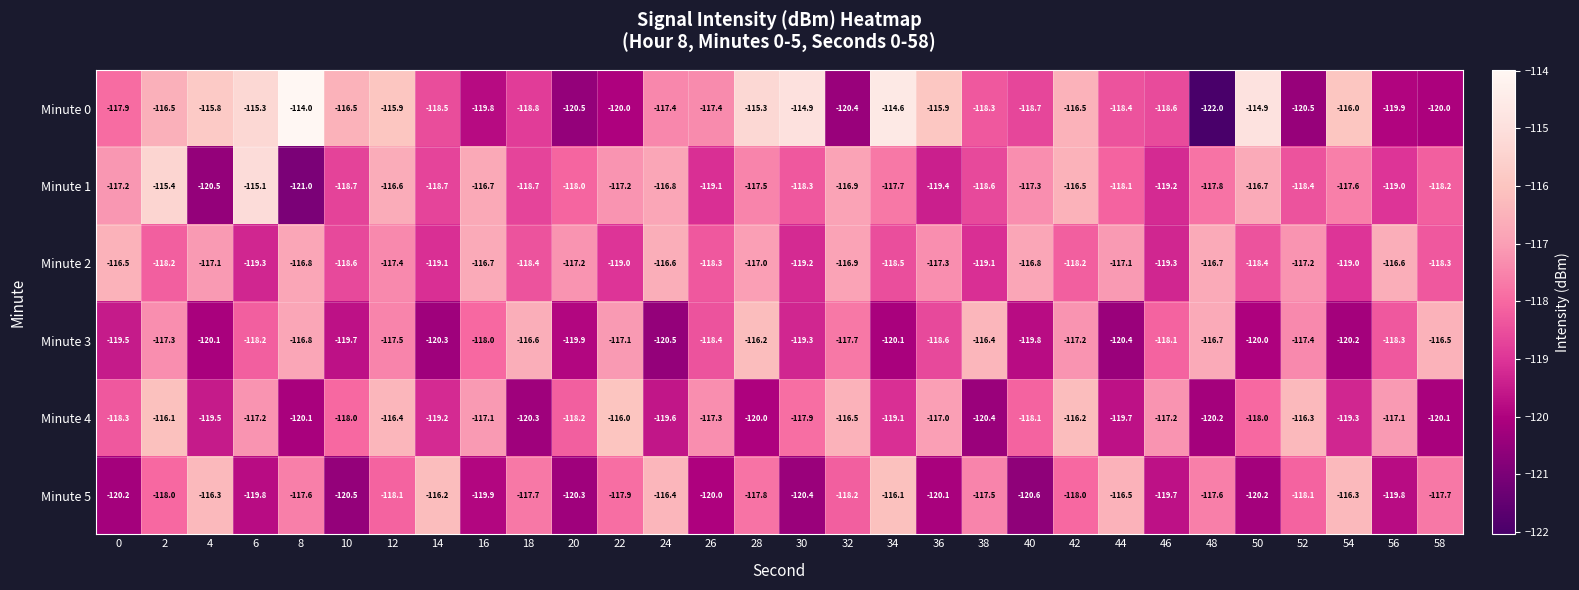

Rank the series by their maximum value, from highest to lowest.

Minute 0, Minute 1, Minute 4, Minute 5, Minute 3, Minute 2